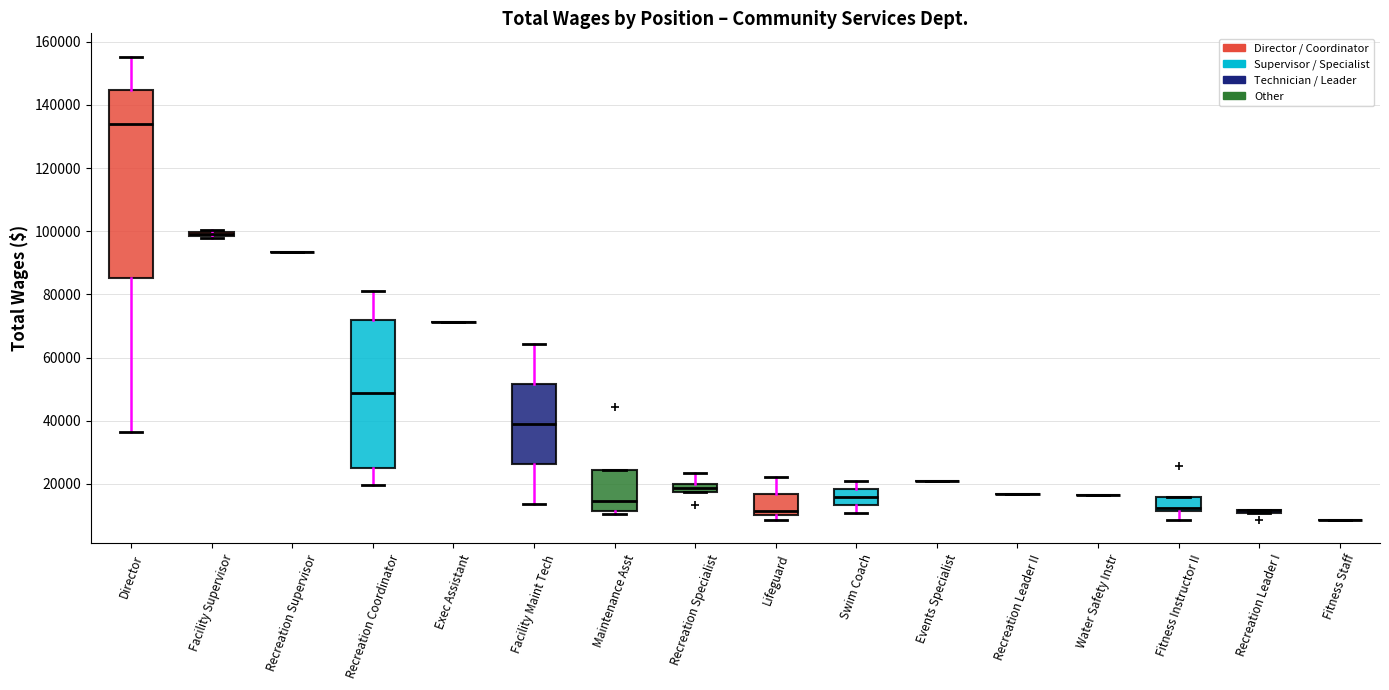

Where is the upper edge of the box for Recreation Specialist on the y-axis? The values are not printed on the chart, so give them approximately, as read against the axis.

20000